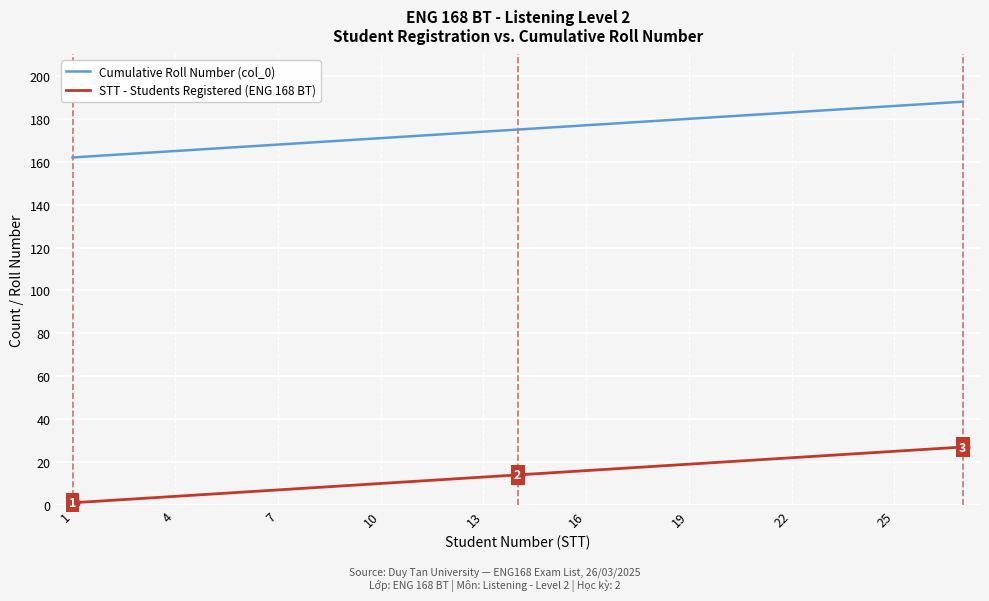

How many values in the Cumulative Roll Number (col_0) series are below 175?

13